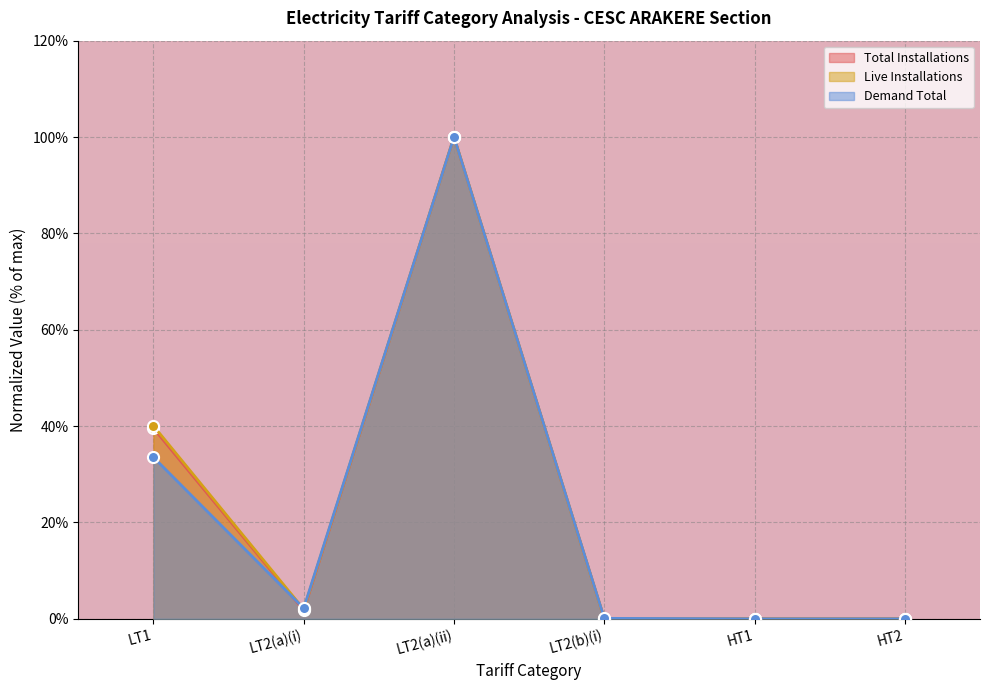

The Live Installations series shows 0.0 at HT1. True or false?

True